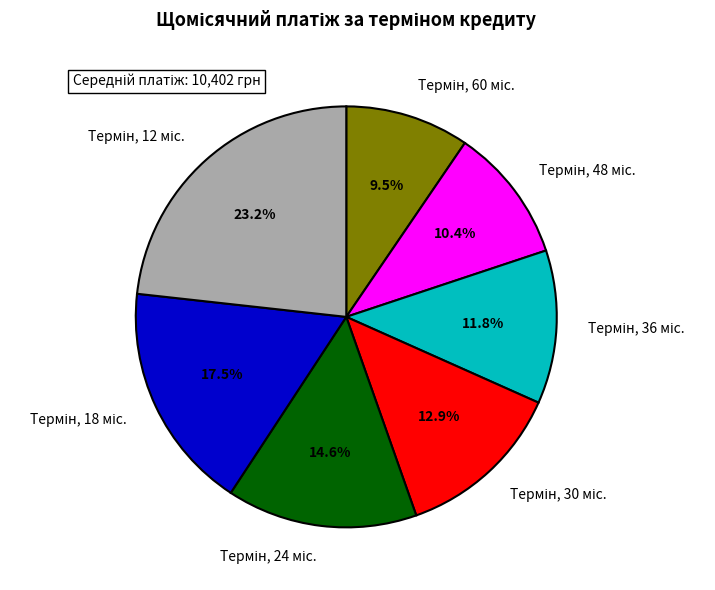

Is there a majority slice in this chart?

No